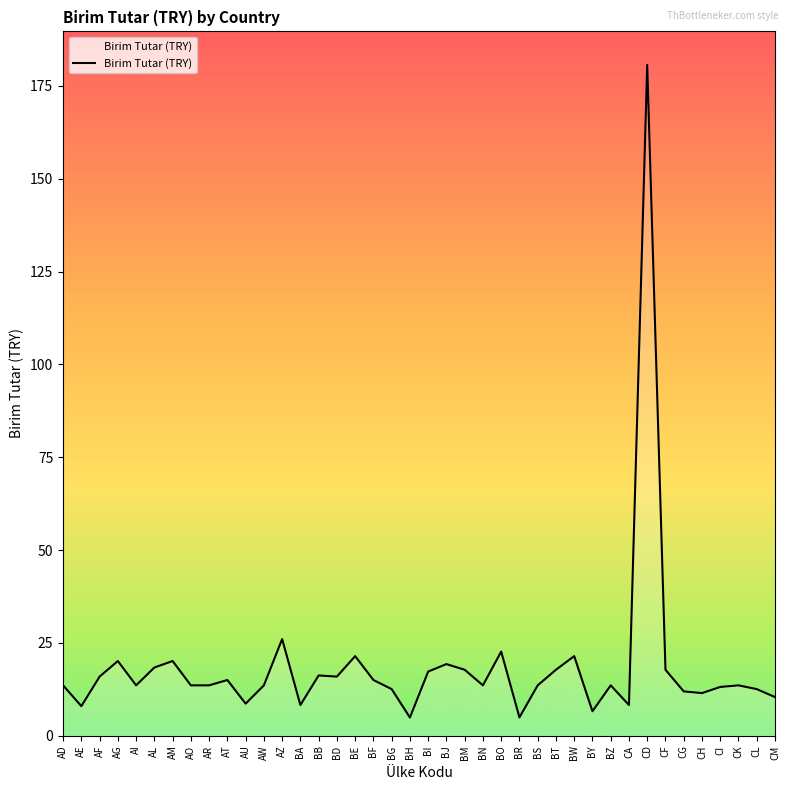

How many lines are shown in the chart?

1